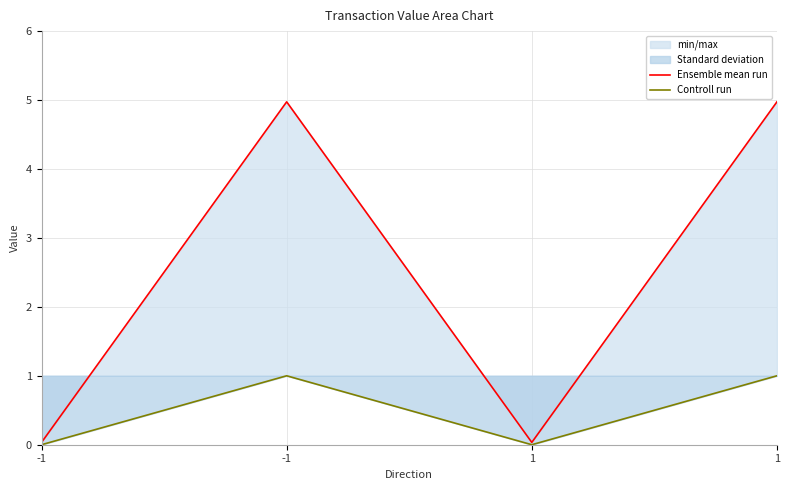

Does the chart have visible grid lines?

Yes